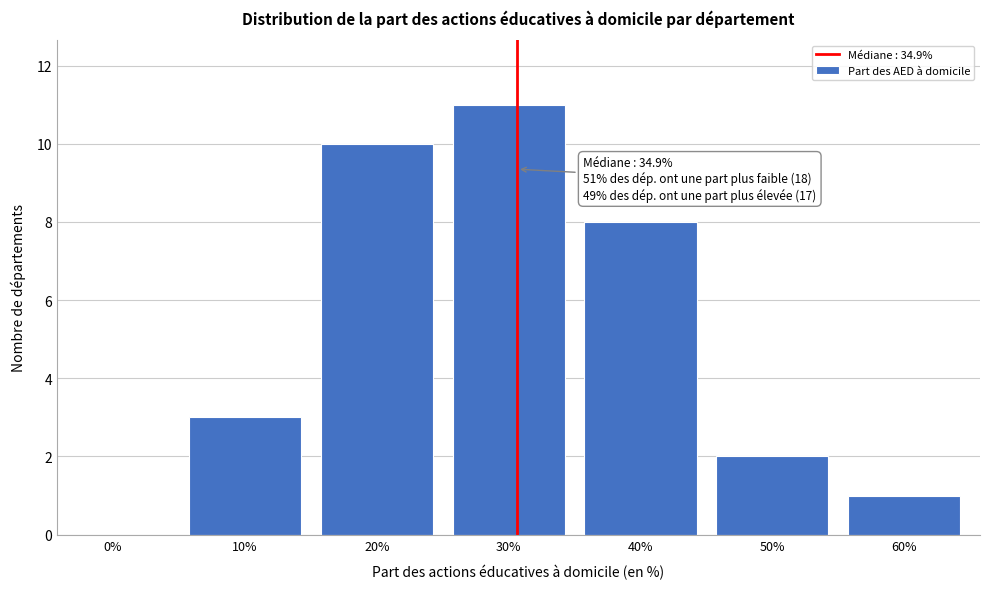

Reading left to right, list all the values displayed in this chart.

0%=0	10%=3	20%=10	30%=11	40%=8	50%=2	60%=1